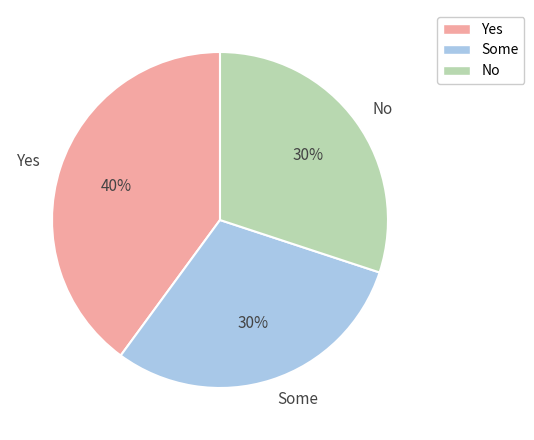

True or false: No accounts for 37% of the total.

False